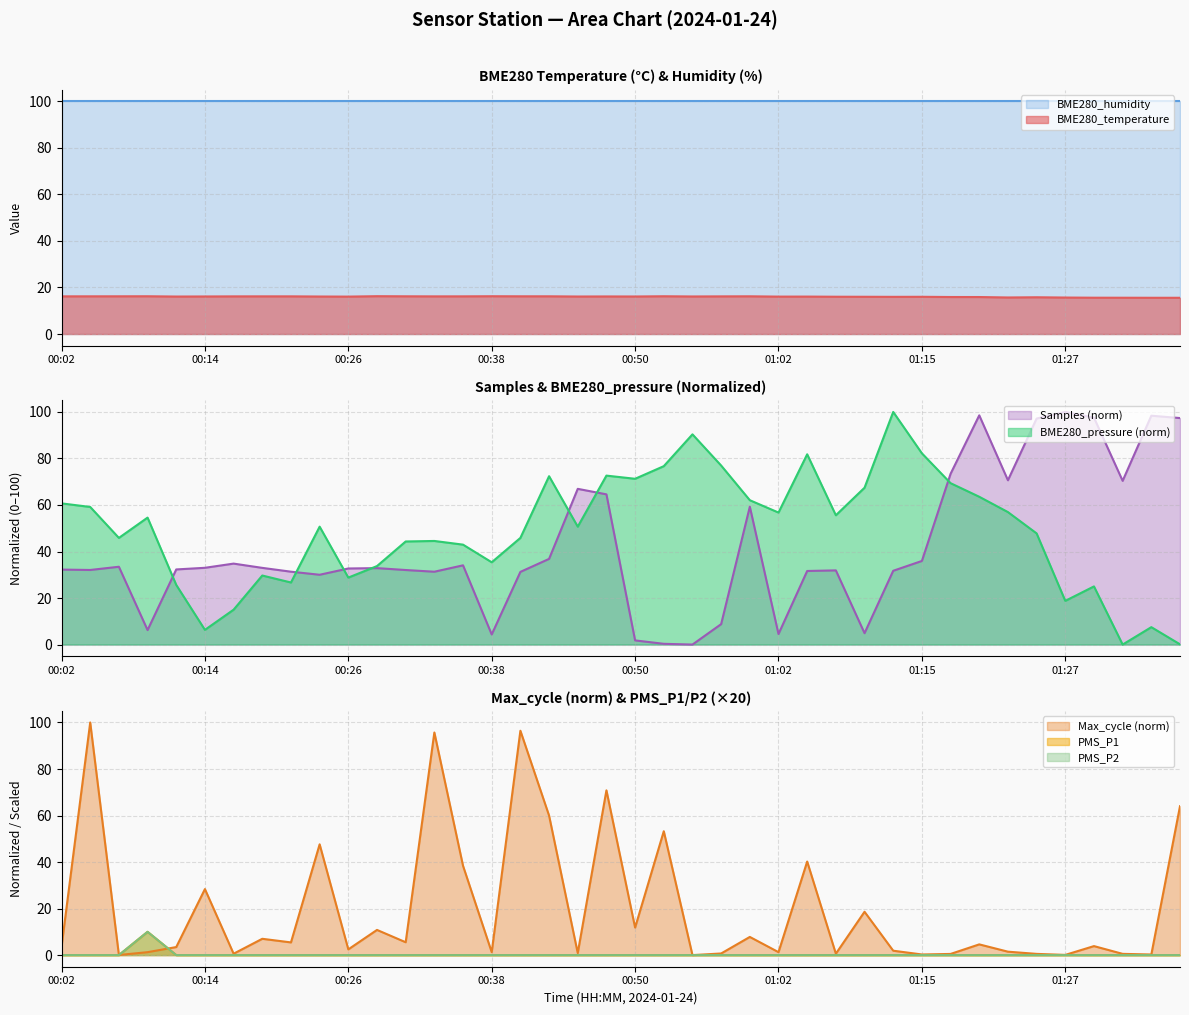

What is the maximum value for BME280_humidity?

100.0